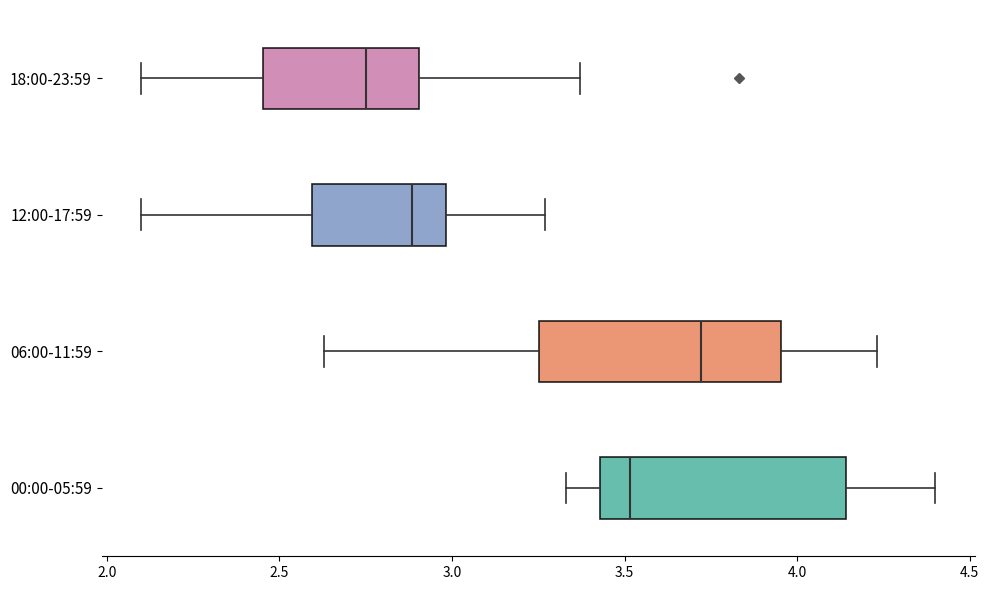

Reading bottom to top, read every box against the x-axis: the position of its median line, the range the box covers, and the ends of its whiskers. The values are not printed on the chart, so give them approximately, as read against the axis.

00:00-05:59: median 3.50, box 3.45 to 4.15, whiskers 3.35 to 4.40
06:00-11:59: median 3.70, box 3.25 to 3.95, whiskers 2.65 to 4.25
12:00-17:59: median 2.90, box 2.60 to 3.00, whiskers 2.10 to 3.25
18:00-23:59: median 2.75, box 2.45 to 2.90, whiskers 2.10 to 3.35